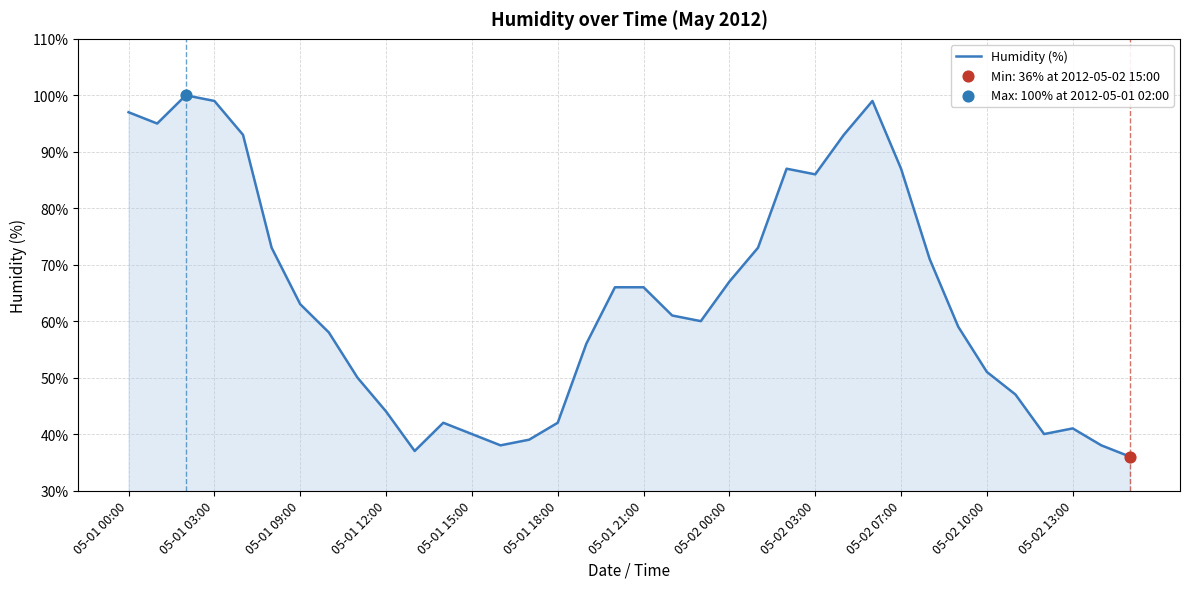

What is the greatest value displayed?

100